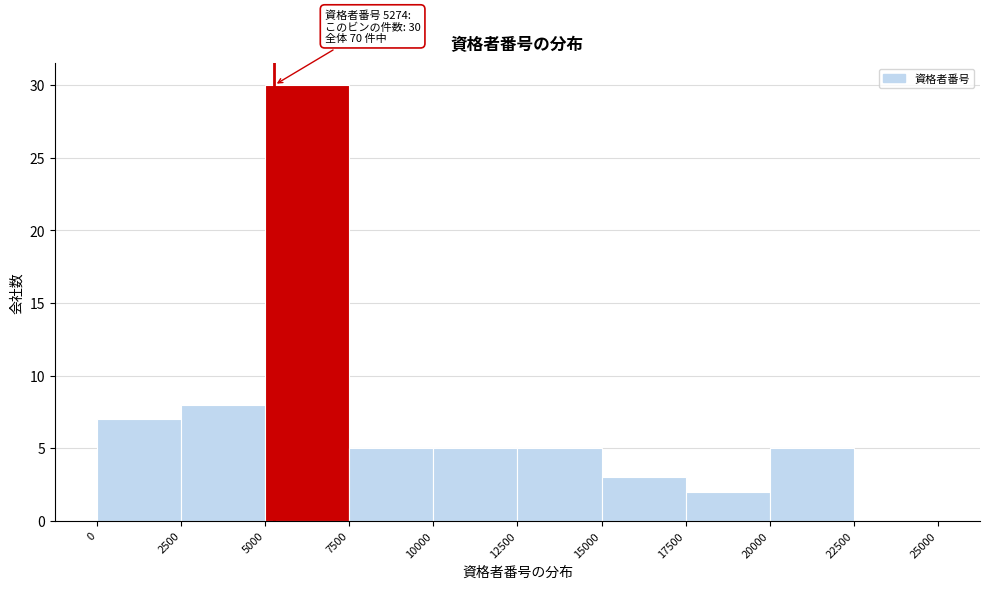

Over which range of the x-axis is the bar tallest?

5000 to 7500